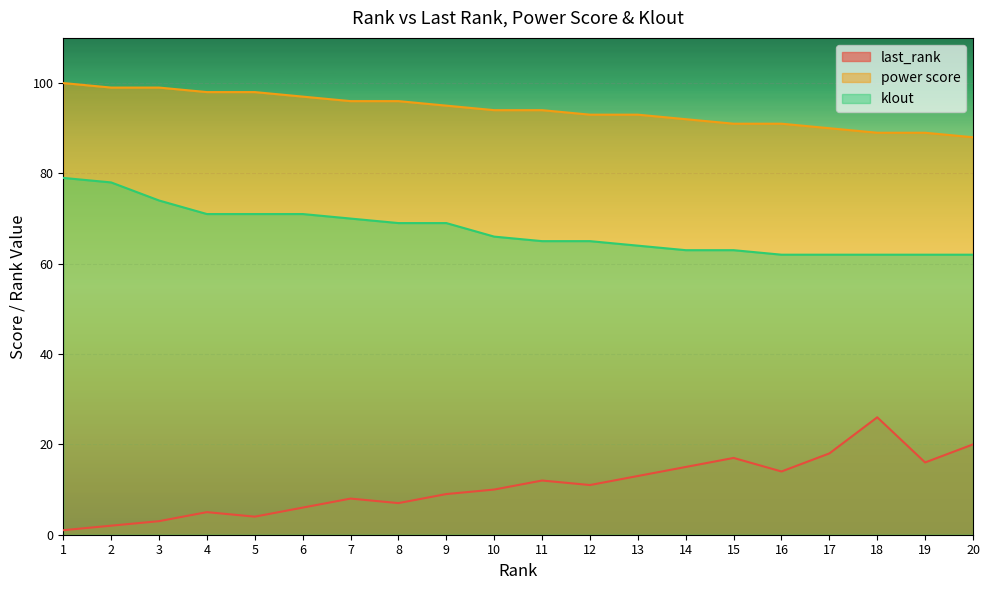

Reading left to right, what are all the values shown in this chart?

last_rank: 1	2	3	5	4	6	8	7	9	10	12	11	13	15	17	14	18	26	16	20
power score: 100	99	99	98	98	97	96	96	95	94	94	93	93	92	91	91	90	89	89	88
klout: 79	78	74	71	71	71	70	69	69	66	65	65	64	63	63	62	62	62	62	62